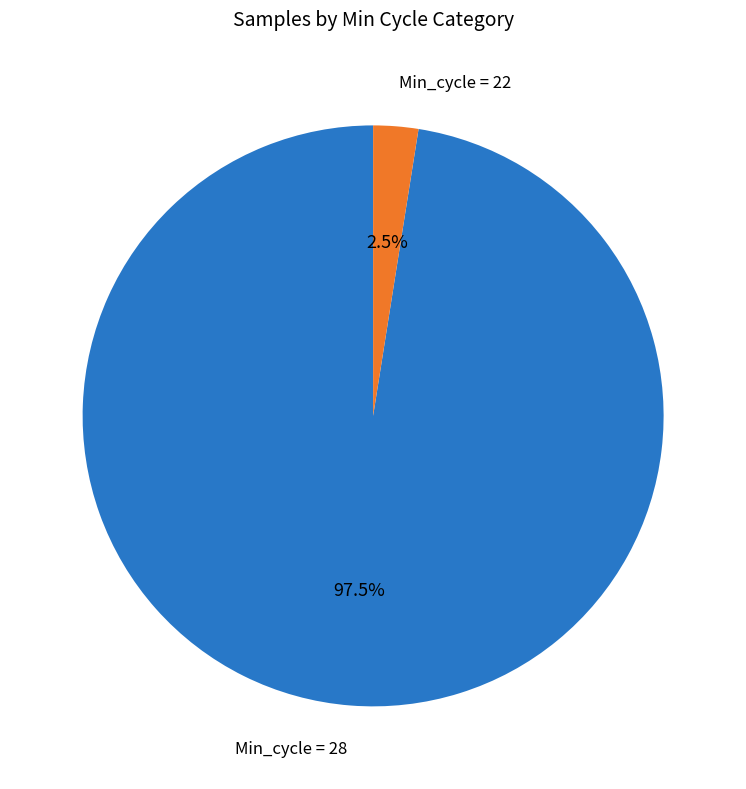

Between Min_cycle = 28 and Min_cycle = 22, which is larger?

Min_cycle = 28